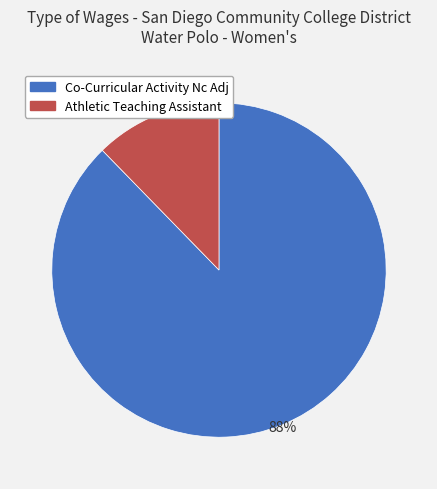

How many segments does this pie chart have?

2